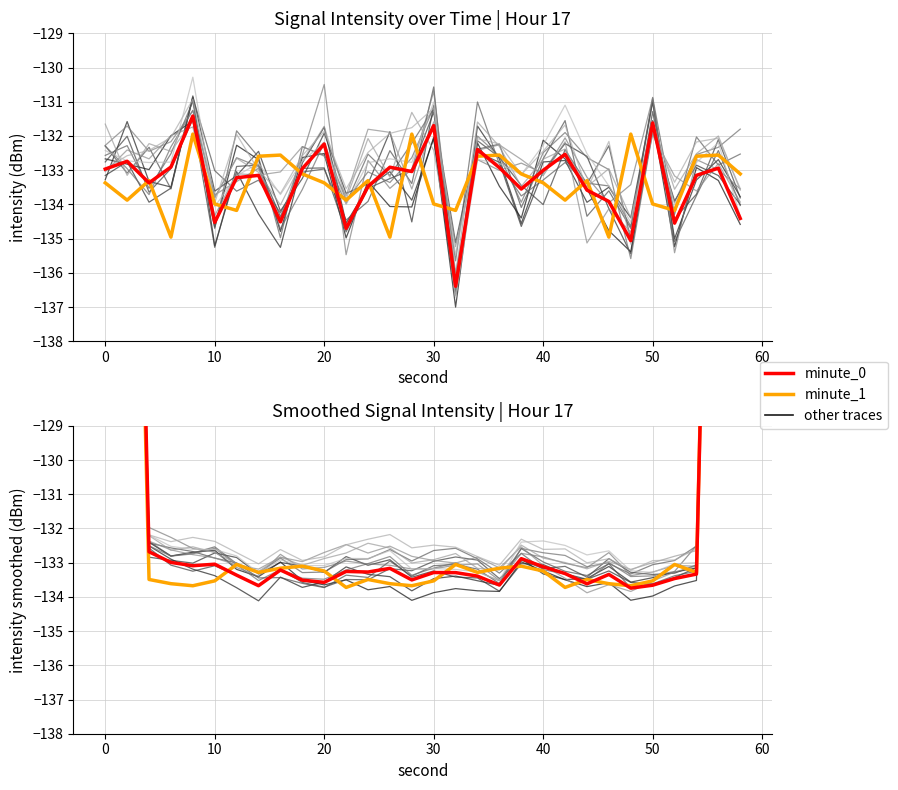

At how many categories does at least one series exceed -120?

4